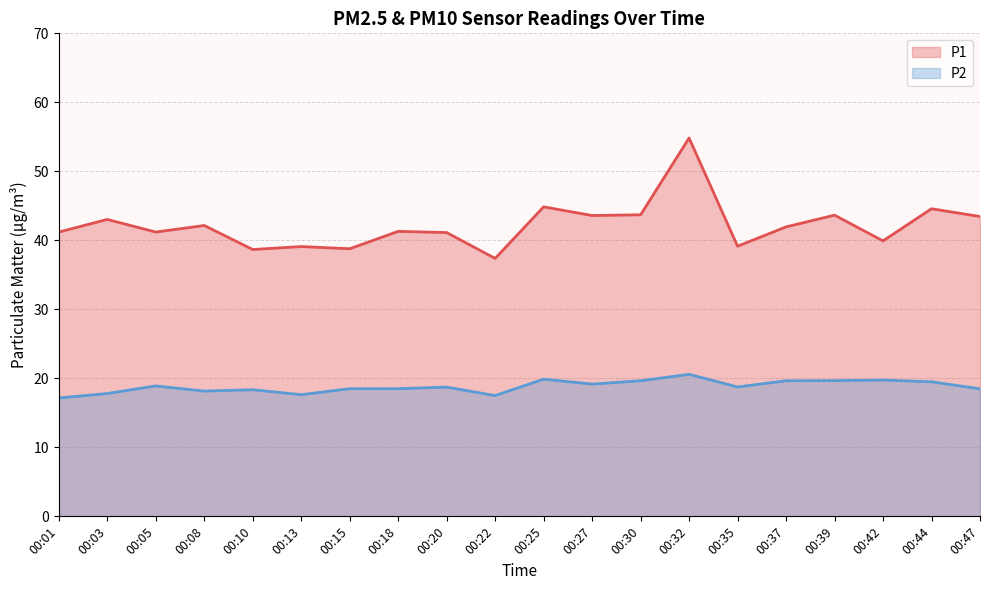

Rank the categories by P1 value from highest to lowest.

00:32, 00:25, 00:44, 00:30, 00:39, 00:27, 00:47, 00:03, 00:08, 00:37, 00:18, 00:01, 00:05, 00:20, 00:42, 00:35, 00:13, 00:15, 00:10, 00:22